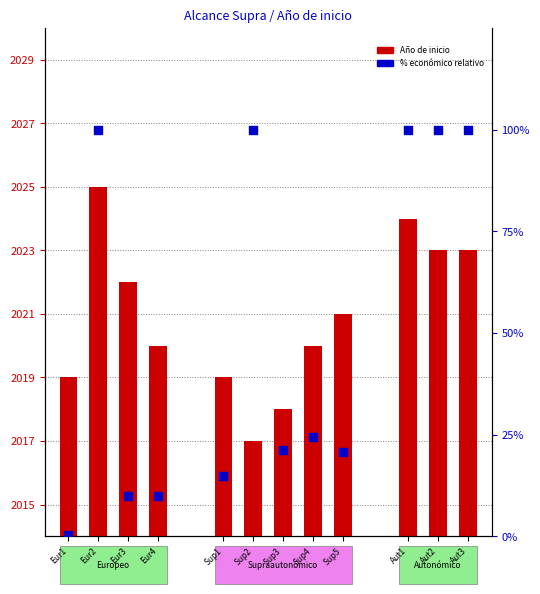

Which series has the largest total across all categories?

Año de inicio